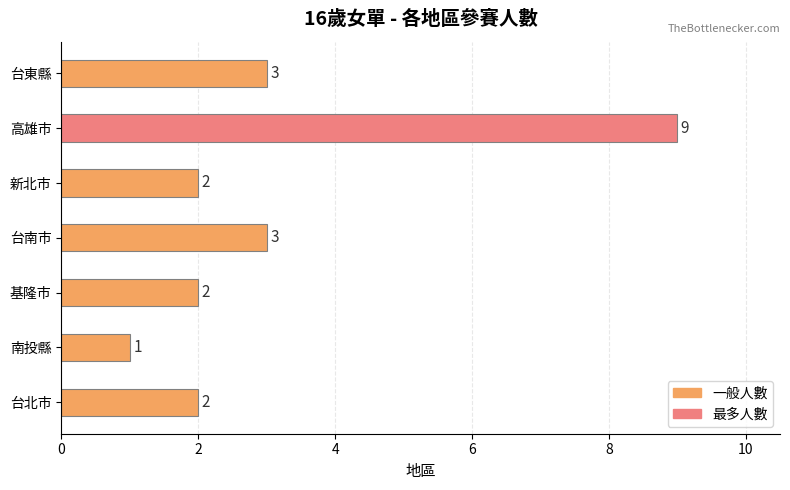

Does the chart contain any negative values?

No